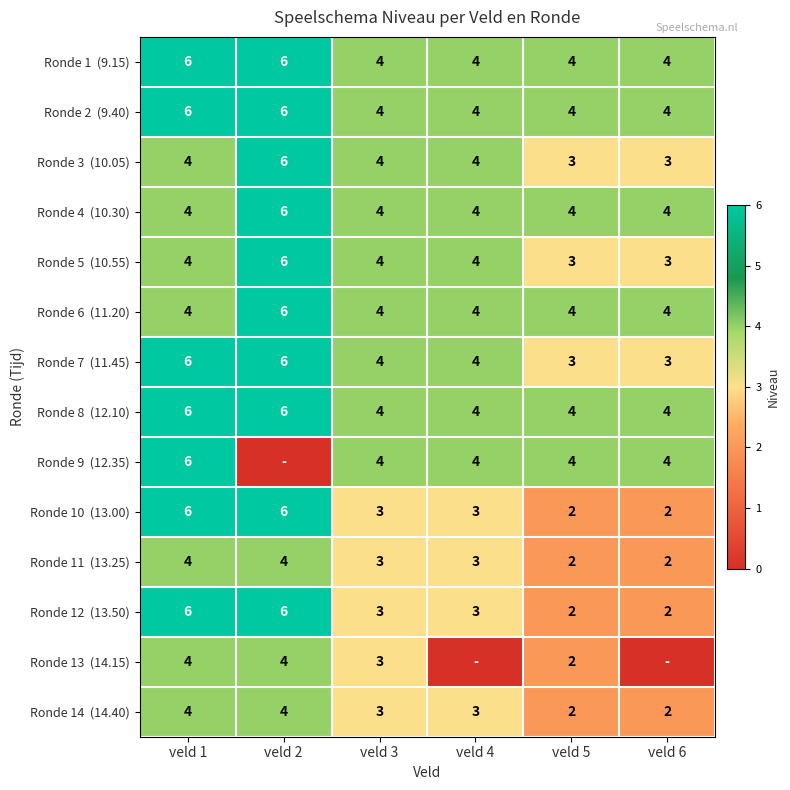

What is the total value across all series at veld 3?

51